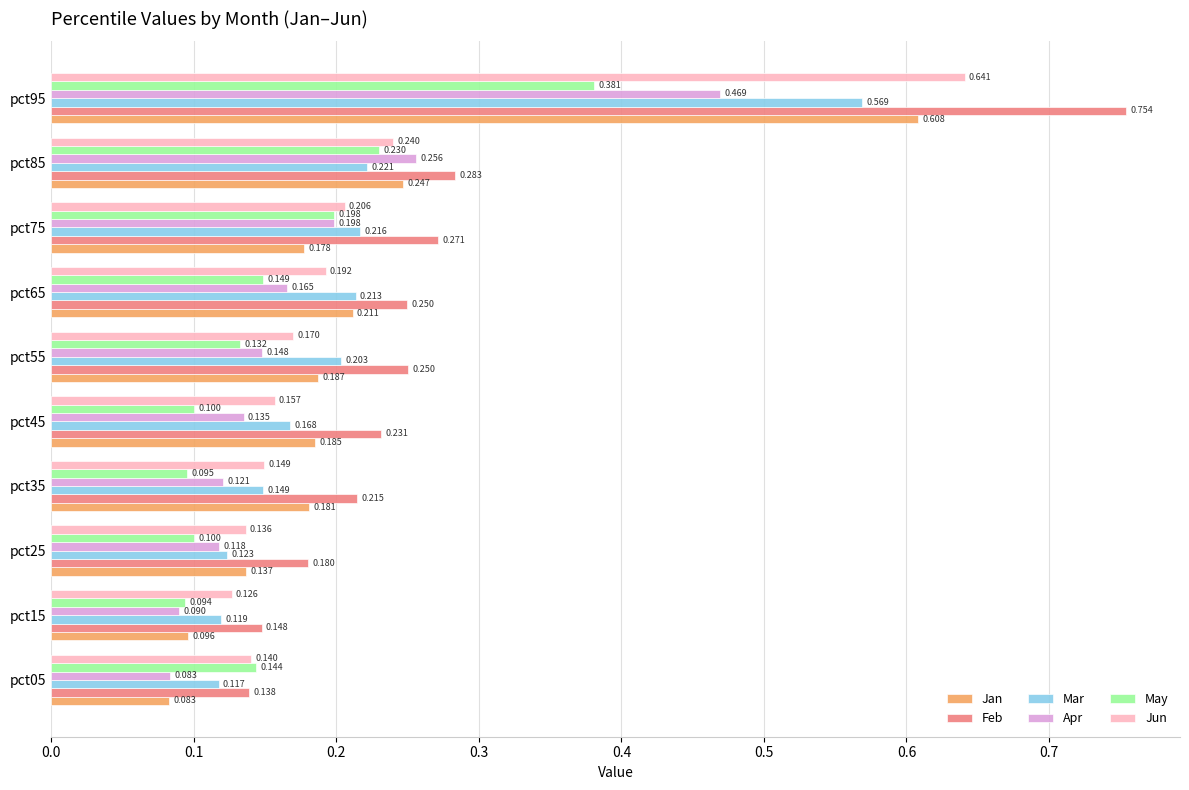

Which series has the largest total across all categories?

Feb